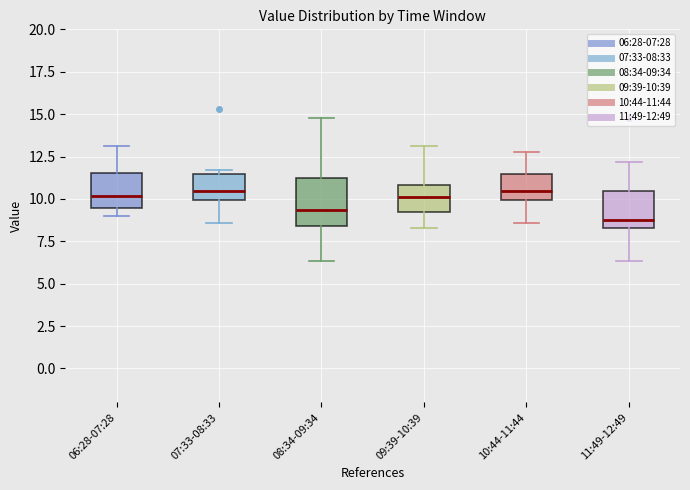

Reading left to right, transcribe this box plot: for each box, give where its median line is, the range the box spans, and where its two whiskers end, as read against the y-axis. The values are not printed on the chart, so give them approximately, as read against the axis.

06:28-07:28: median 10.0, box 9.5 to 11.5, whiskers 9.0 to 13.0
07:33-08:33: median 10.5, box 10.0 to 11.5, whiskers 8.5 to 11.5 (just above the box's upper edge)
08:34-09:34: median 9.5, box 8.5 to 11.0, whiskers 6.5 to 15.0
09:39-10:39: median 10.0, box 9.0 to 11.0, whiskers 8.5 to 13.0
10:44-11:44: median 10.5, box 10.0 to 11.5, whiskers 8.5 to 13.0
11:49-12:49: median 8.5 (just above the box's lower edge), box 8.5 to 10.5, whiskers 6.5 to 12.0